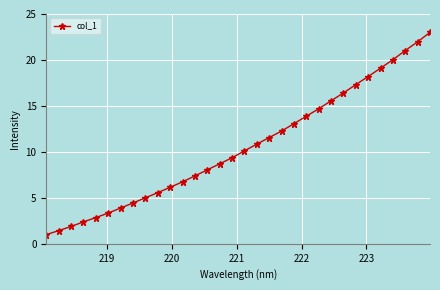

What is the value of the 12th point from the left?

6.7